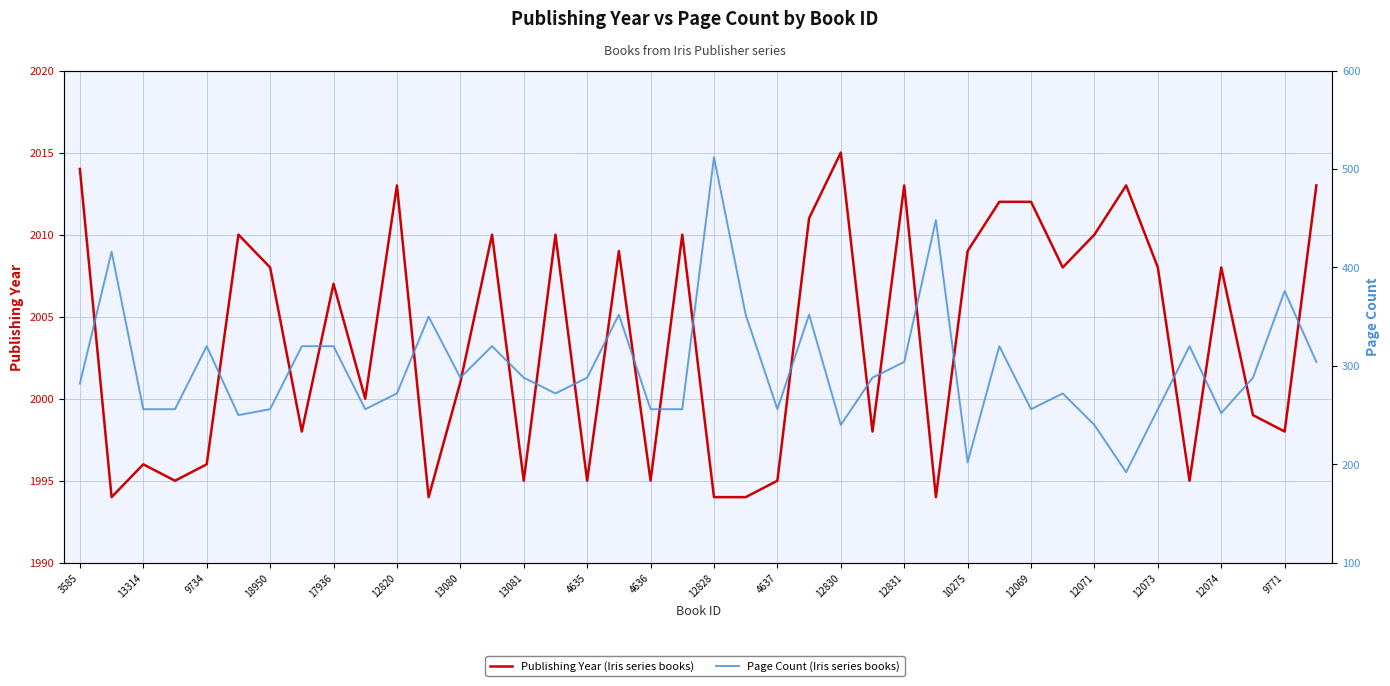

True or false: Publishing Year has a value of 2010 at 12071.

True